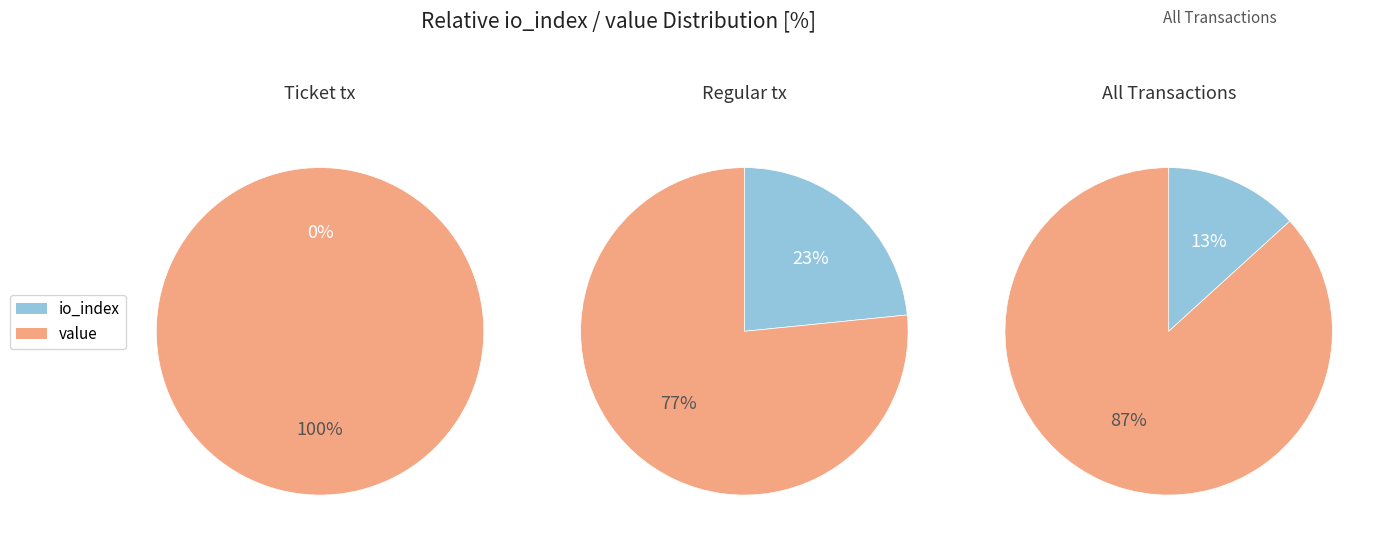

To the nearest percent, what portion does value represent?

100%